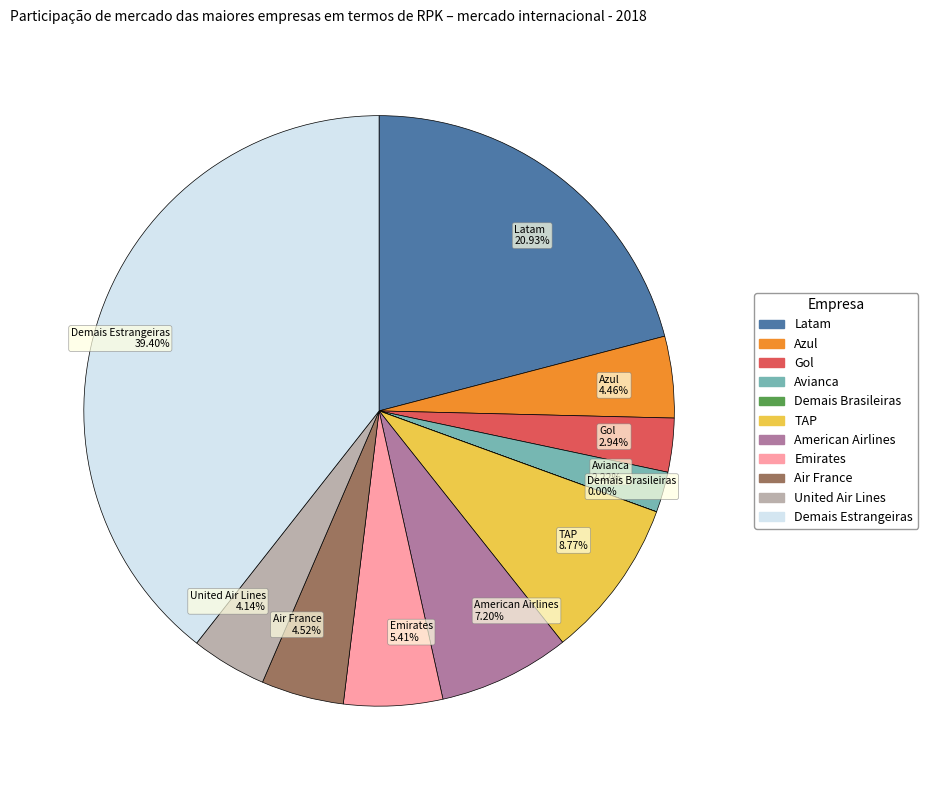

Do TAP and American Airlines together represent more than half of the pie?

No